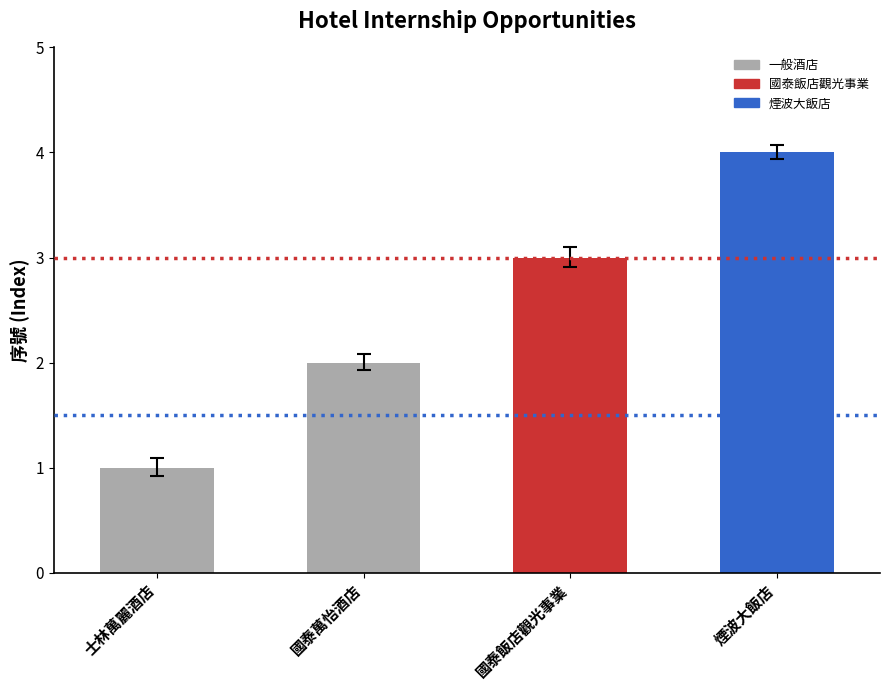

What is the sum of the values at 煙波大飯店 and 國泰飯店觀光事業?

7